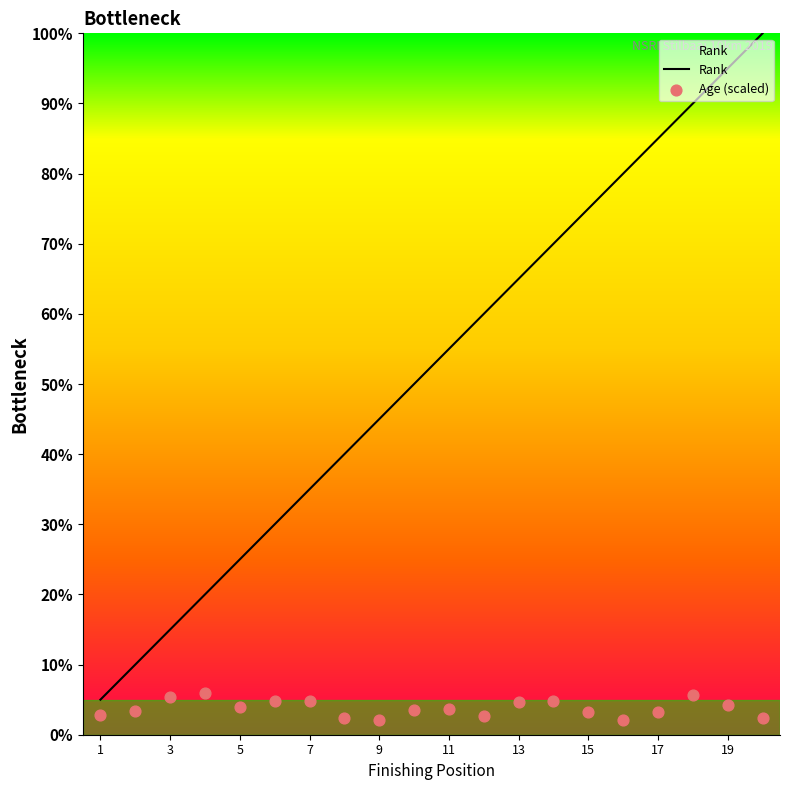

True or false: Rank has a value of 34.9 at 5.

False